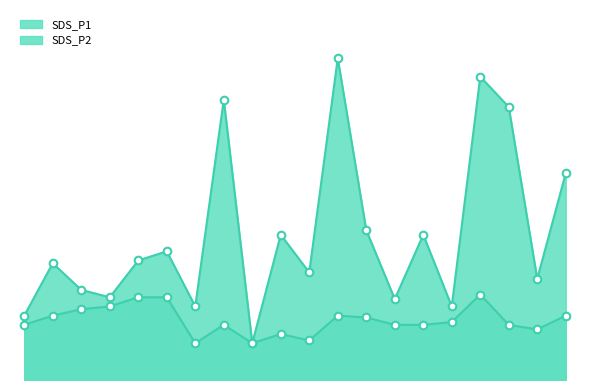

Which series contains the highest Y value?

SDS_P1